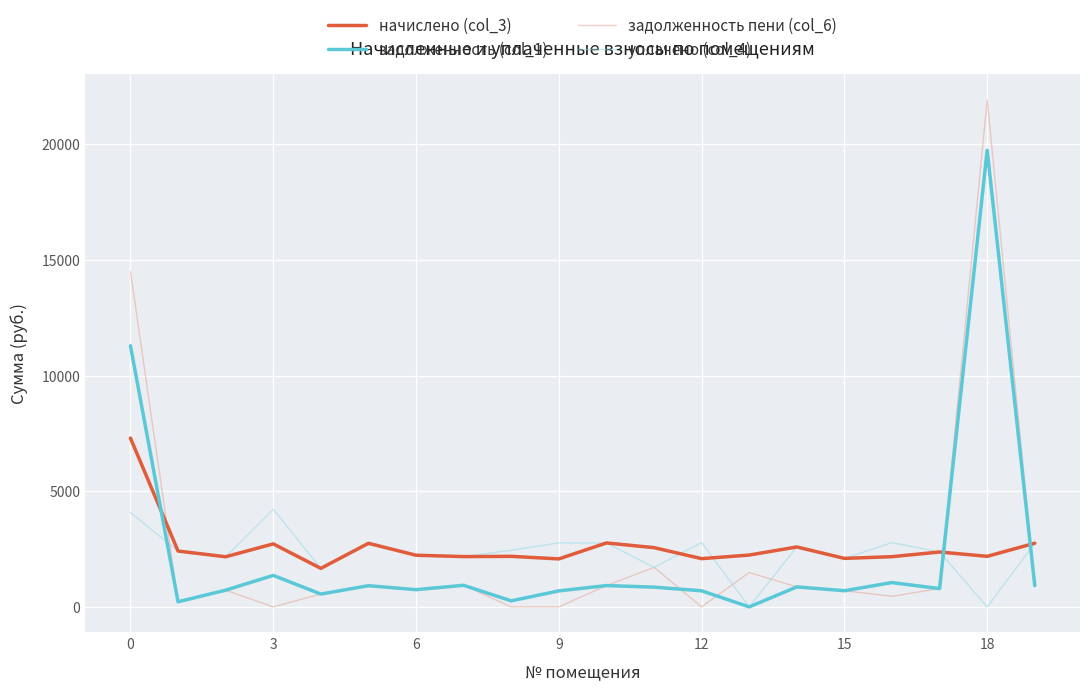

True or false: начислено (col_3) has more than 1 points higher than both neighbors.

True